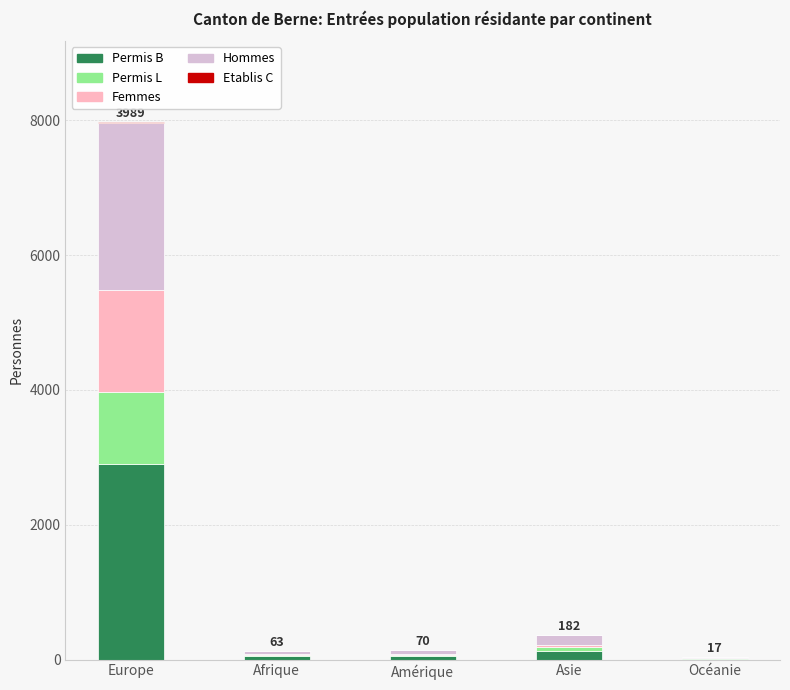

What is the sum of all Permis B values?

3141